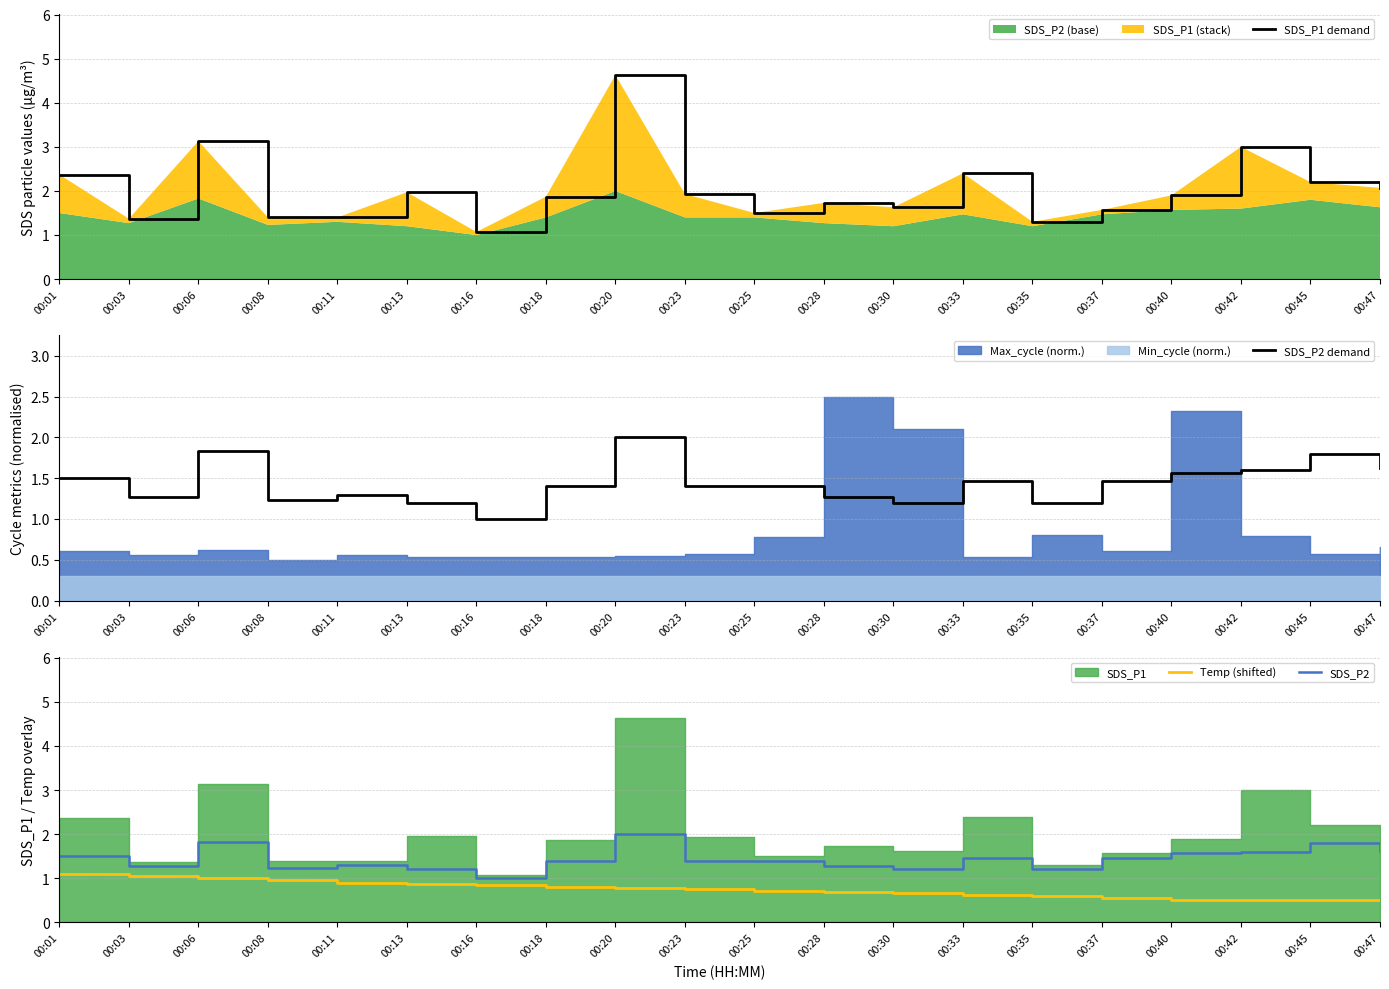

At 00:35, list the series in order from largest to smallest.

SDS_P1 demand, SDS_P2 demand, SDS_P2, Temp (shifted)